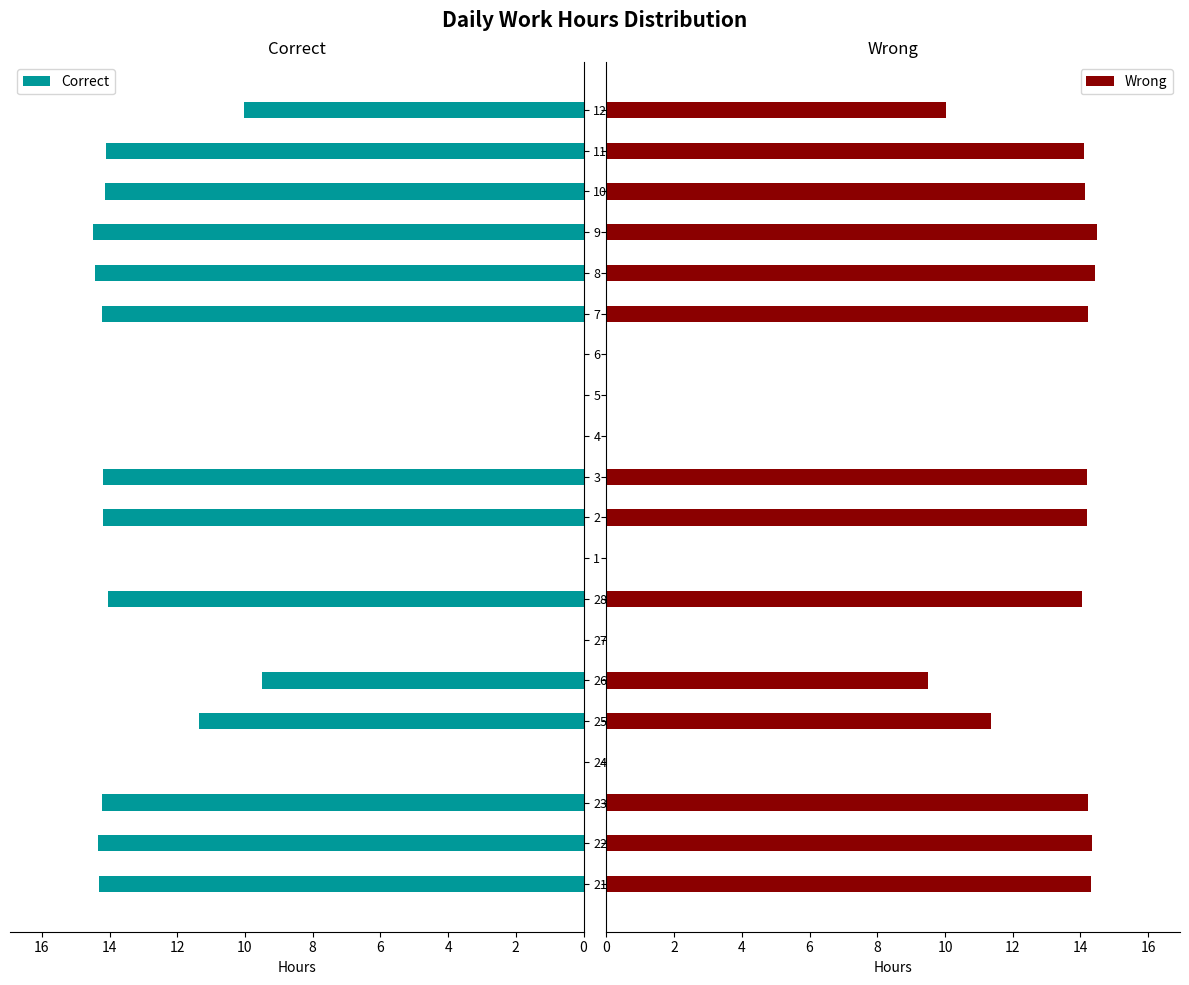

What is the value of the Wrong bar at the 6th from the left?

9.5